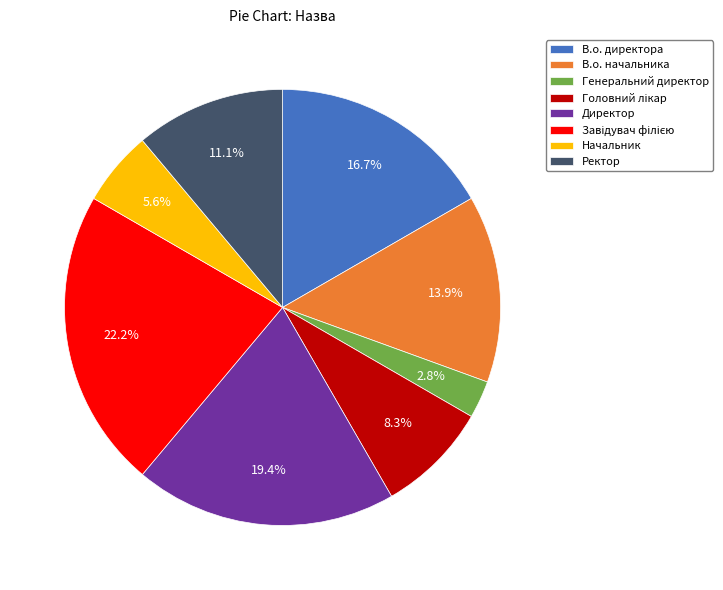

Is Ректор the majority of the pie?

No